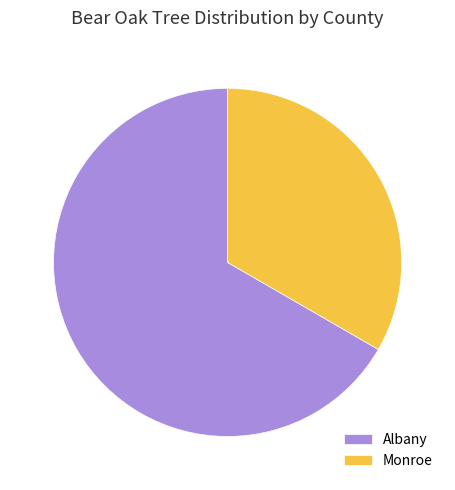

Rank the categories by value from lowest to highest.

Monroe, Albany